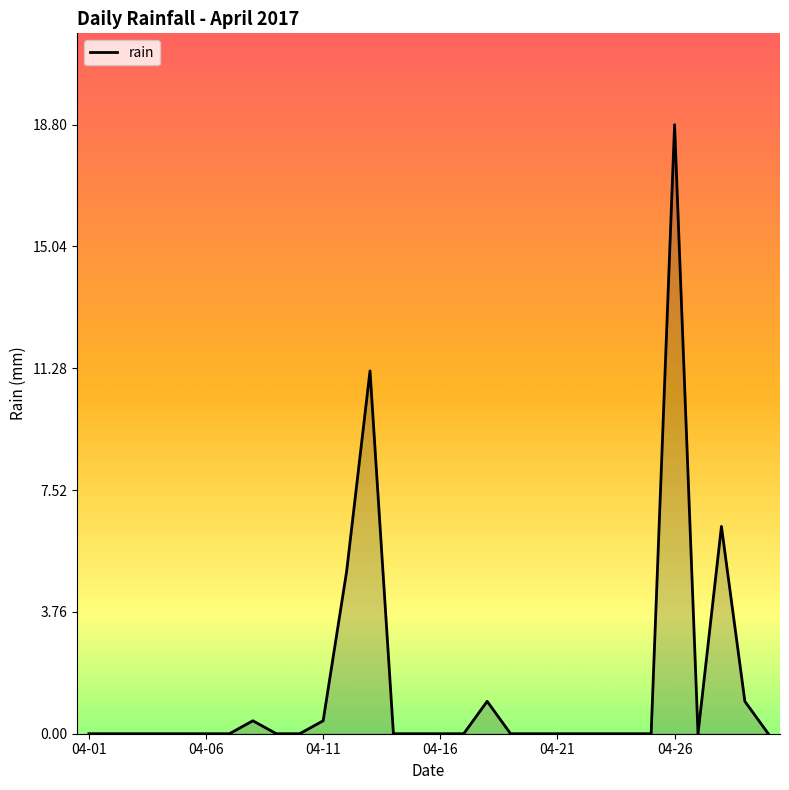

What is the greatest value displayed?

18.8